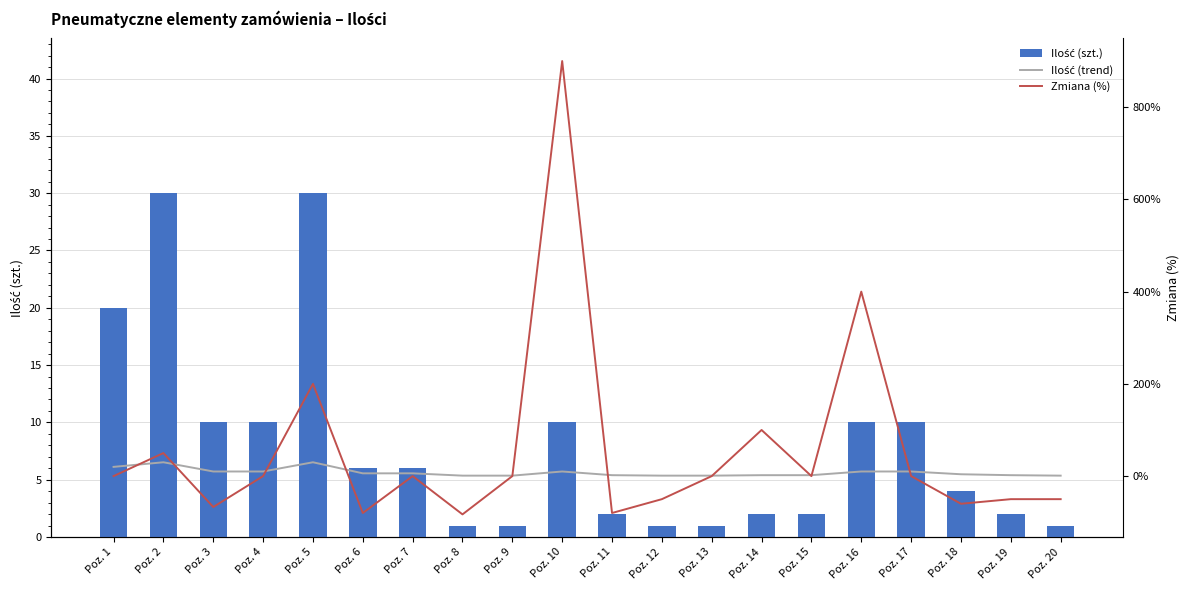

The value of Ilość (szt.) at Poz. 8 is 1. True or false?

True